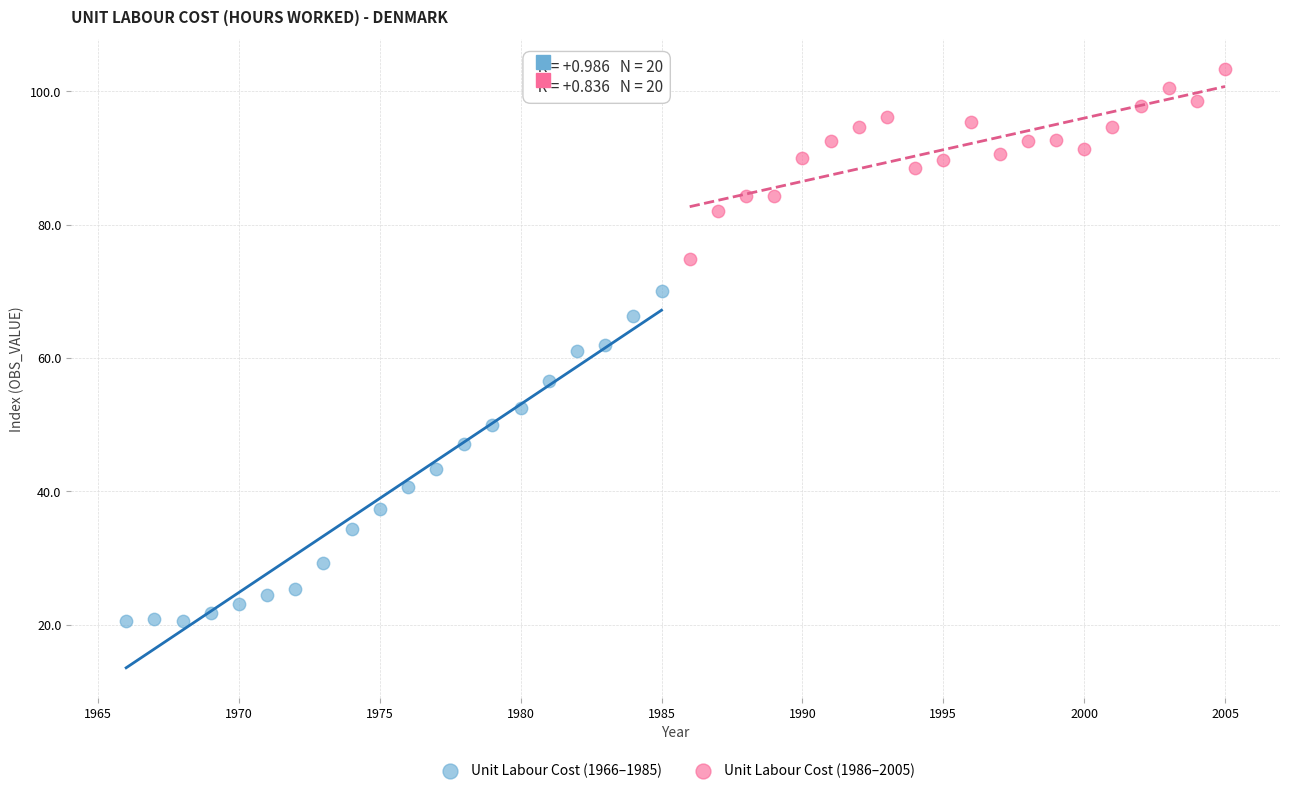

What are all the series names shown in the legend?

Unit Labour Cost (1966–1985), Unit Labour Cost (1986–2005)